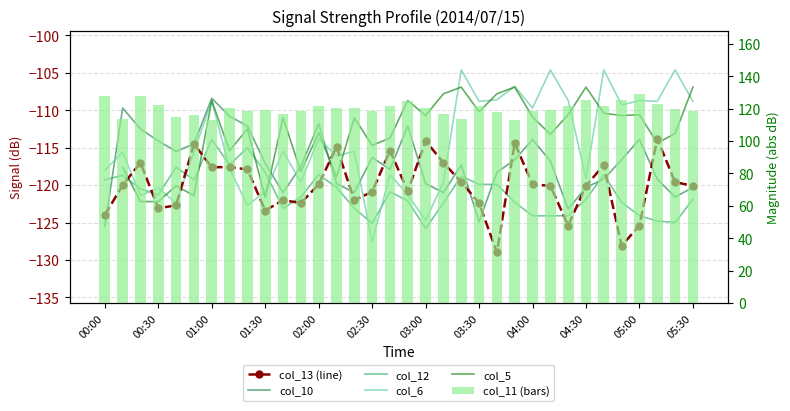

What is the difference between the second highest and second lowest values in the col_13 (line) series?

14.0